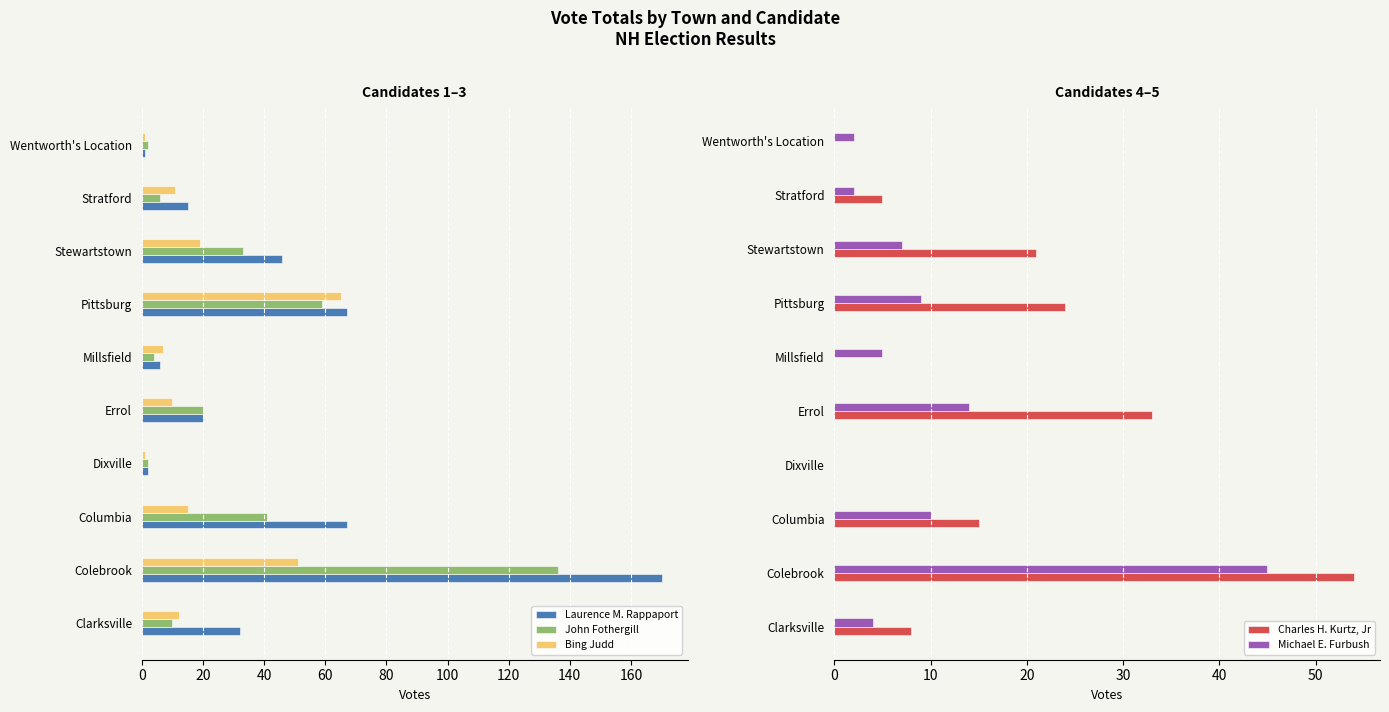

What is the maximum value for Laurence M. Rappaport?

170